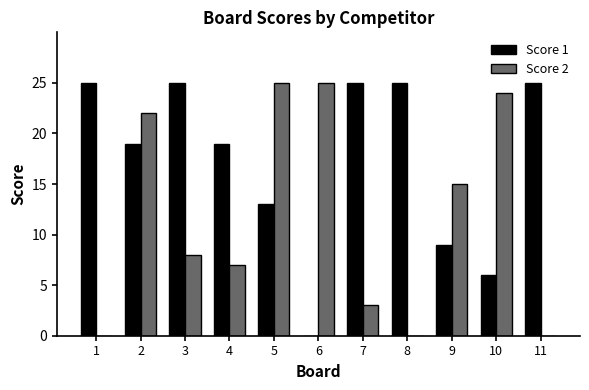

What is the sum of the Score 1 values at 9 and 3?

34